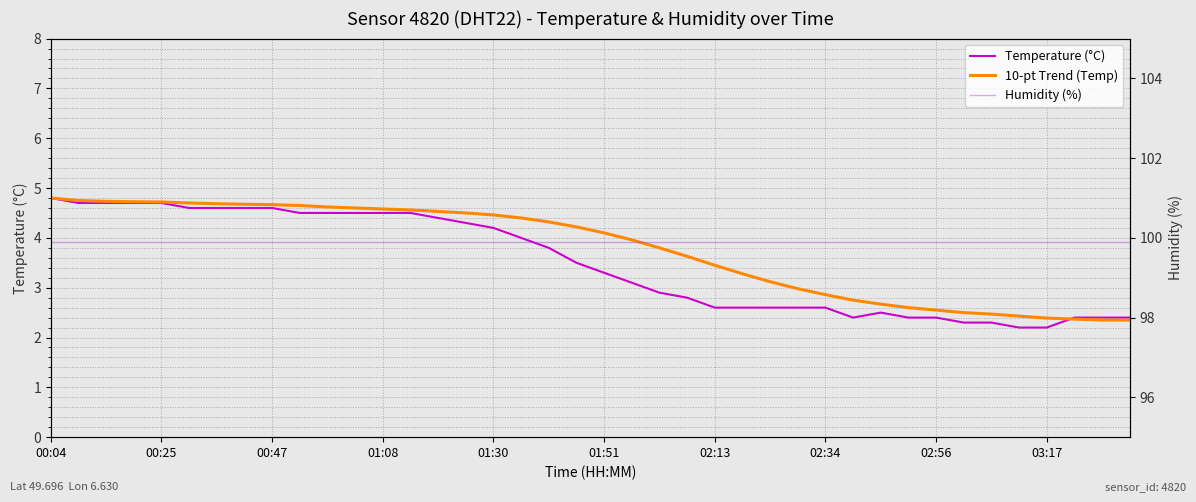

What is the highest value of the Humidity (%) series?

99.9